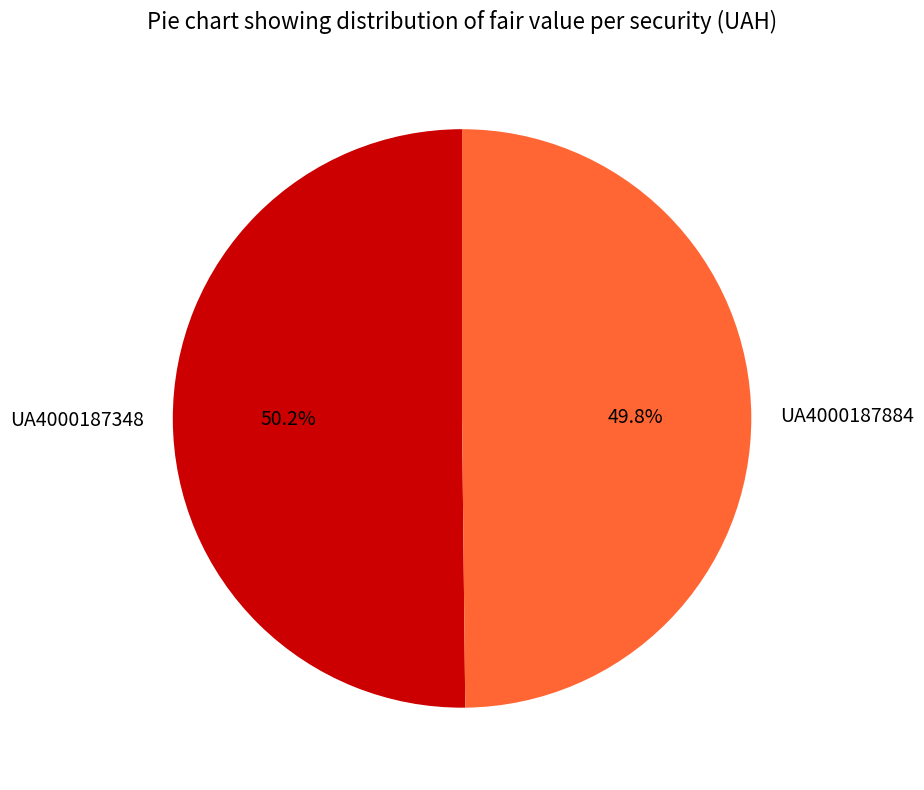

Is there a majority slice in this chart?

Yes